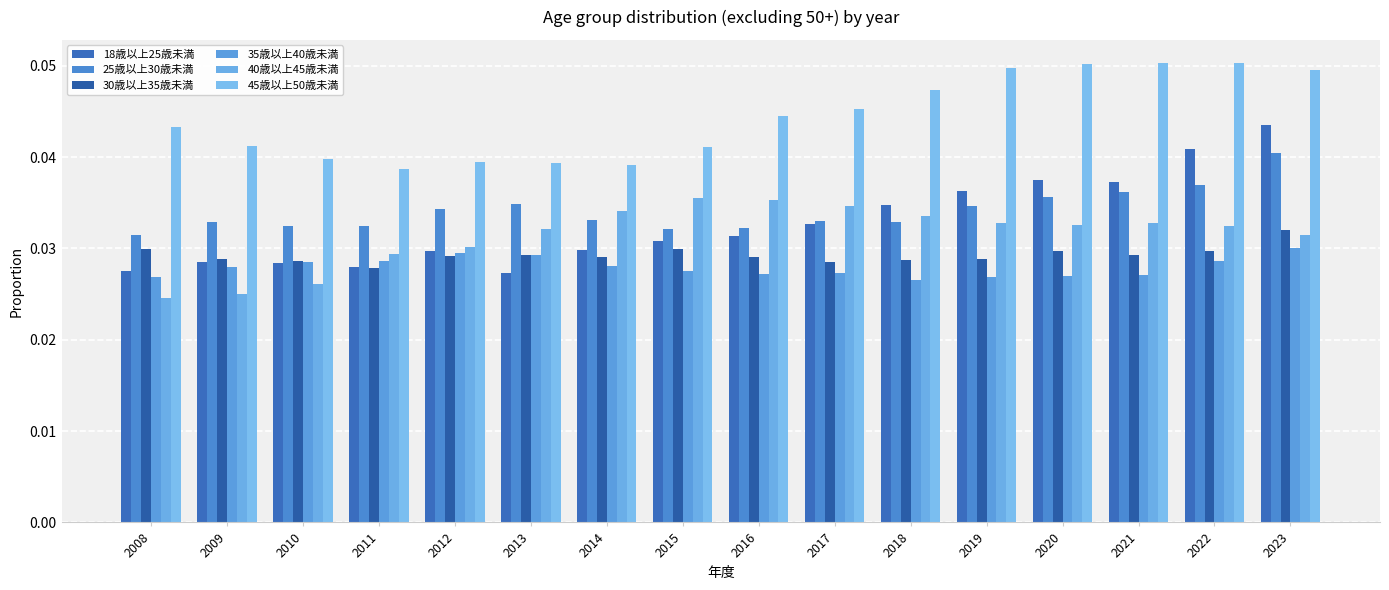

True or false: 25歳以上30歳未満 has a value of 0.0 at 2010.

True